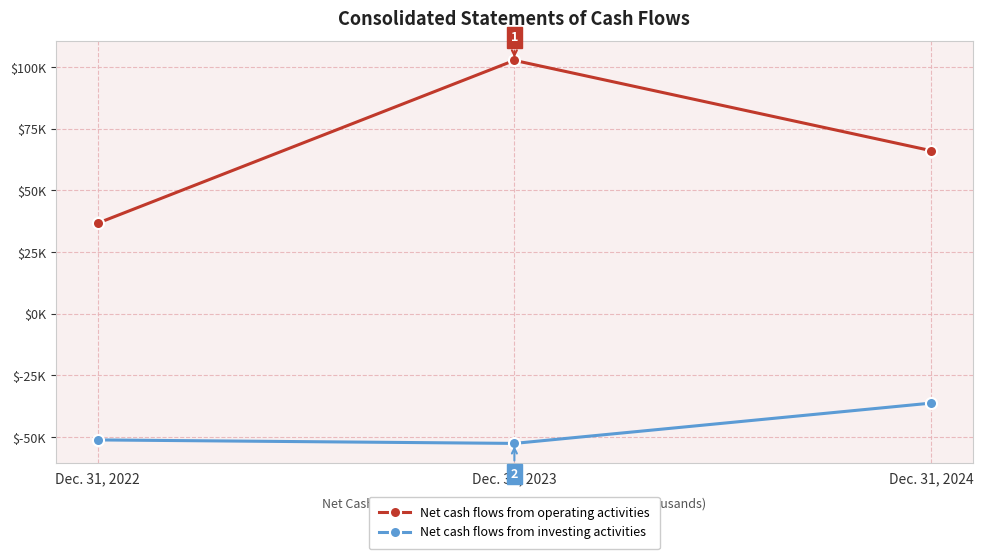

What is the difference between the maximum and minimum values in the Net cash flows from operating activities series?

66028